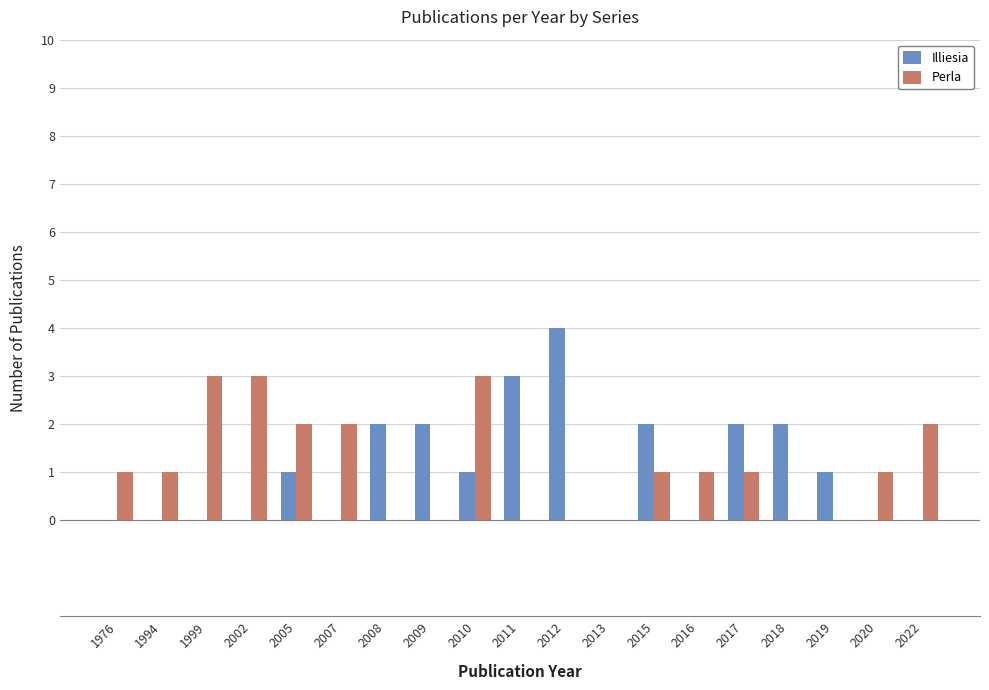

Which series has the largest range (max minus min)?

Illiesia